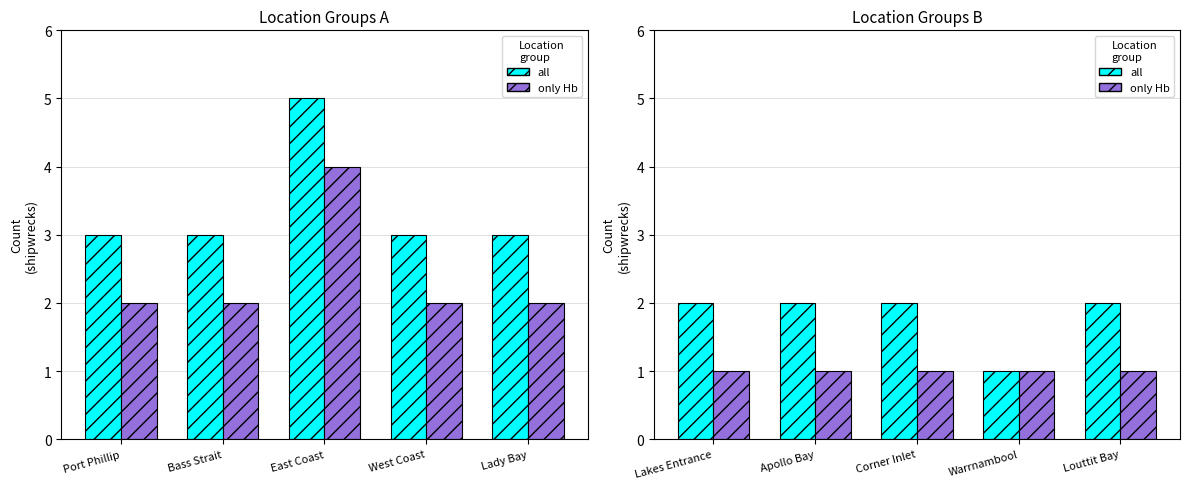

Is the value of only Hb at Warrnambool greater than the value of all at Louttit Bay?

No